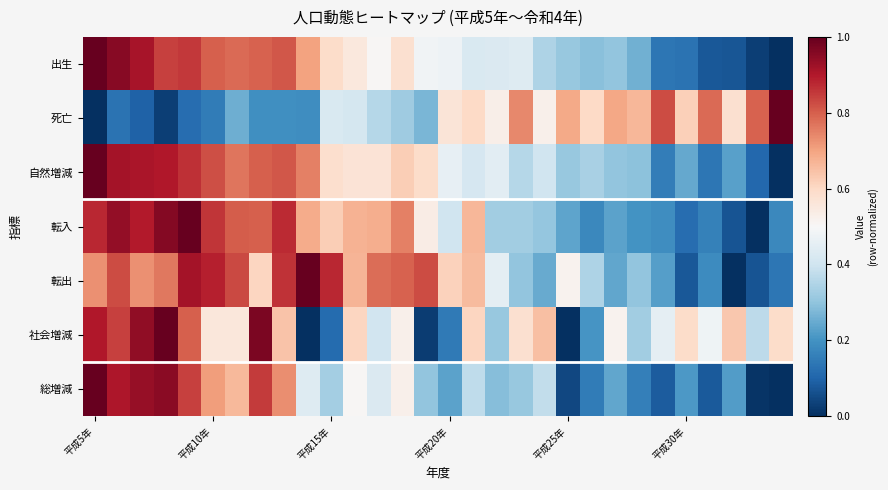

Reading left to right, transcribe all the data shown in this chart.

出生: 1.0	1.0	0.9	0.8	0.9	0.8	0.8	0.8	0.8	0.7	0.6	0.6	0.5	0.6	0.5	0.5	0.4	0.4	0.4	0.3	0.3	0.3	0.3	0.3	0.1	0.1	0.1	0.1	0.0	0.0
死亡: 0.0	0.1	0.1	0.0	0.1	0.1	0.3	0.2	0.2	0.2	0.4	0.4	0.4	0.3	0.3	0.6	0.6	0.5	0.7	0.5	0.7	0.6	0.7	0.7	0.8	0.6	0.8	0.6	0.8	1.0
自然増減: 1.0	0.9	0.9	0.9	0.9	0.8	0.8	0.8	0.8	0.8	0.6	0.6	0.6	0.6	0.6	0.5	0.4	0.4	0.4	0.4	0.3	0.3	0.3	0.3	0.2	0.2	0.1	0.2	0.1	0.0
転入: 0.9	0.9	0.9	1.0	1.0	0.9	0.8	0.8	0.9	0.7	0.6	0.7	0.7	0.8	0.5	0.4	0.7	0.3	0.3	0.3	0.2	0.2	0.2	0.2	0.2	0.1	0.2	0.1	0.0	0.2
転出: 0.7	0.8	0.7	0.8	0.9	0.9	0.8	0.6	0.9	1.0	0.9	0.7	0.8	0.8	0.8	0.6	0.7	0.5	0.3	0.2	0.5	0.3	0.2	0.3	0.2	0.1	0.2	0.0	0.1	0.1
社会増減: 0.9	0.8	0.9	1.0	0.8	0.6	0.6	1.0	0.6	0.0	0.1	0.6	0.4	0.5	0.0	0.1	0.6	0.3	0.6	0.7	0.0	0.2	0.5	0.3	0.5	0.6	0.5	0.6	0.4	0.6
総増減: 1.0	0.9	0.9	0.9	0.8	0.7	0.7	0.9	0.7	0.4	0.3	0.5	0.4	0.5	0.3	0.2	0.4	0.3	0.3	0.4	0.0	0.2	0.2	0.2	0.1	0.2	0.1	0.2	0.0	0.0